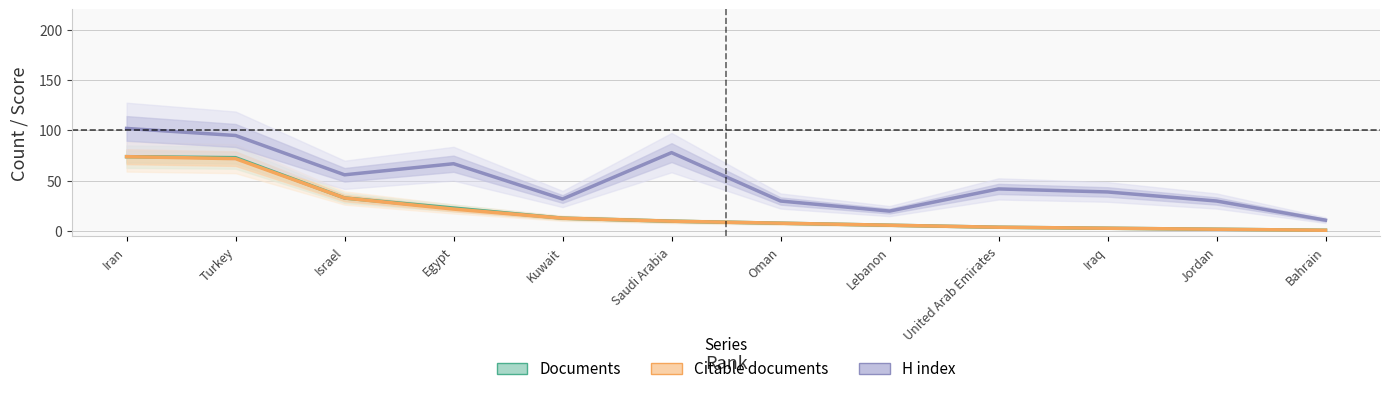

Which series has the largest total across all categories?

H index